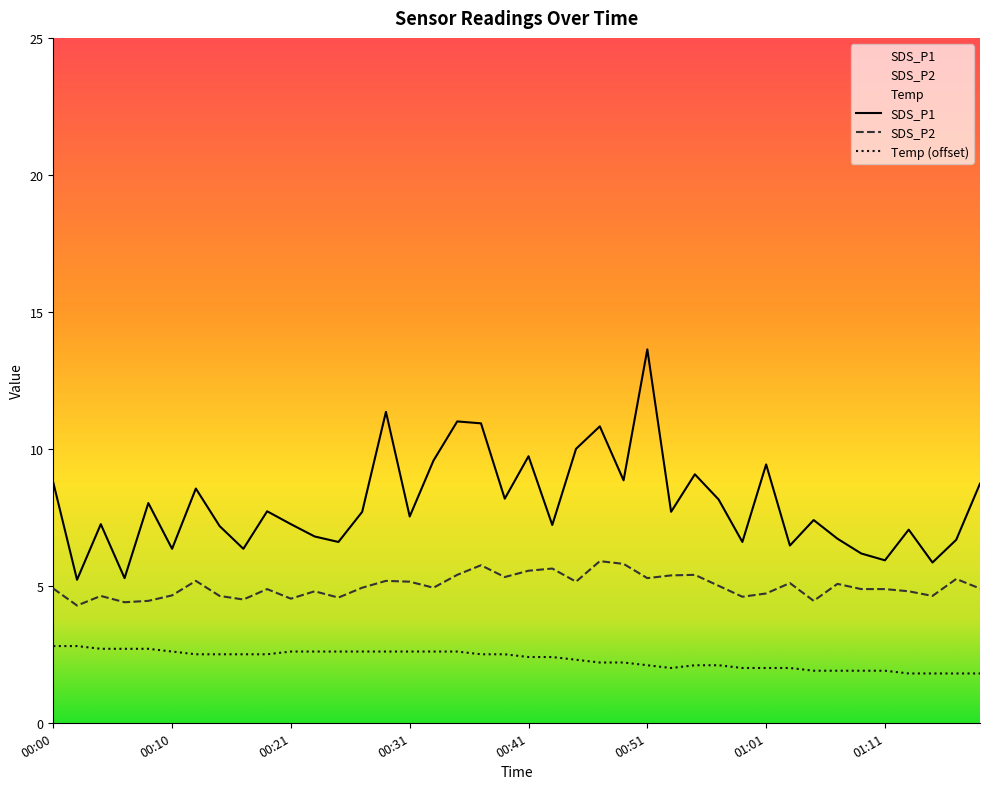

In Temp, how many points are lower than both neighbors (excluding endpoints)?

1